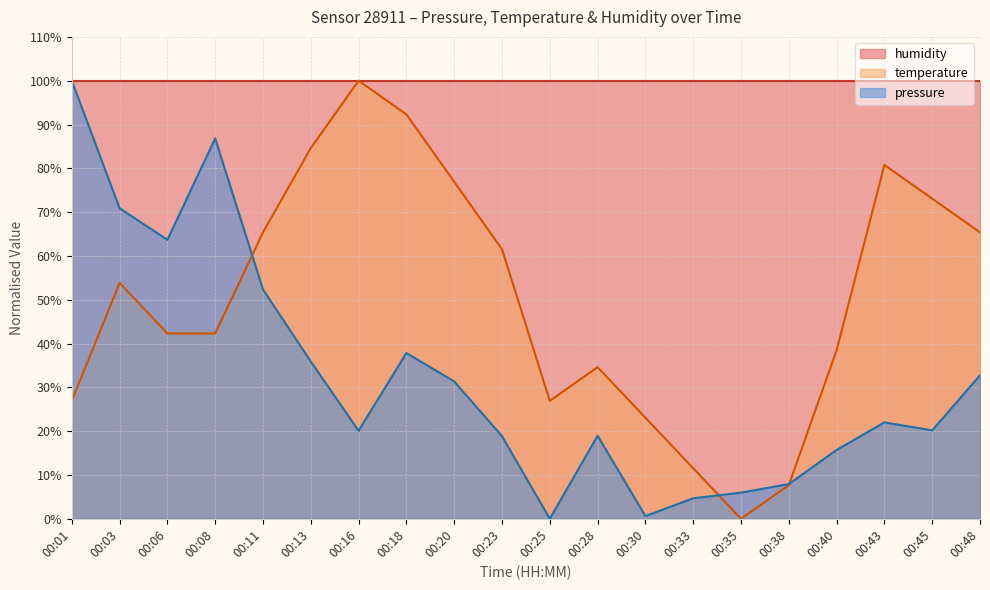

At which label does pressure reach its peak?

00:01